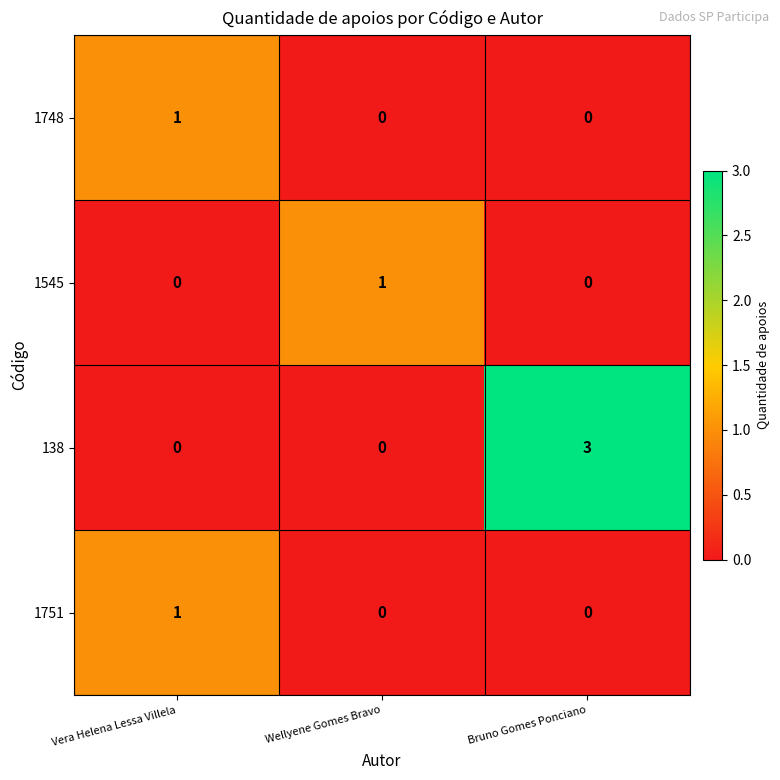

What is the maximum value shown in the chart?

3